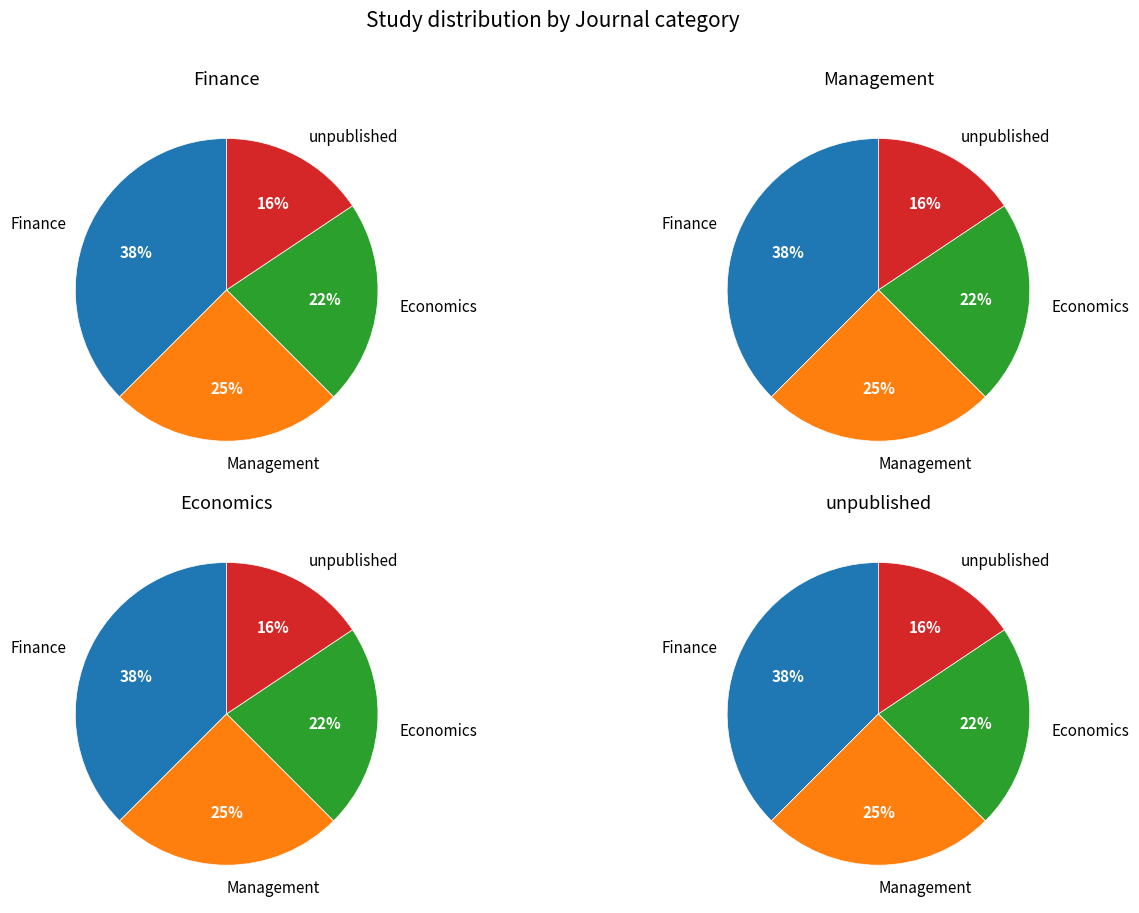

Rank the categories by value from highest to lowest.

Finance, Management, Economics, unpublished